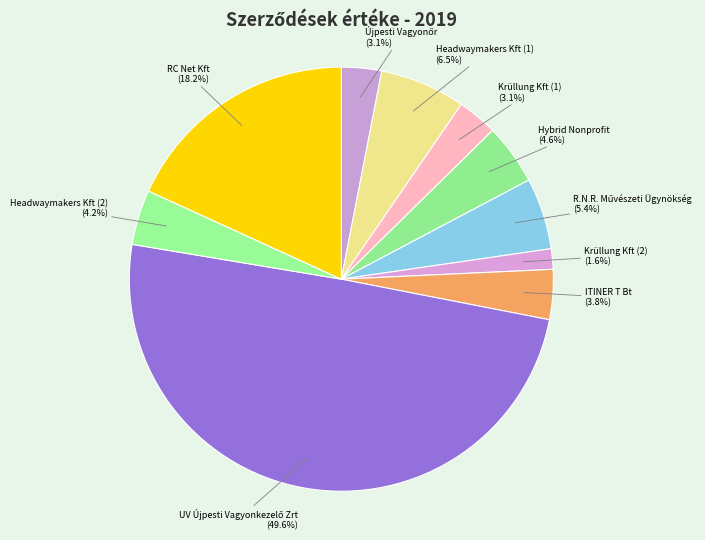

To the nearest percent, what portion does Headwaymakers Kft (2) represent?

4%